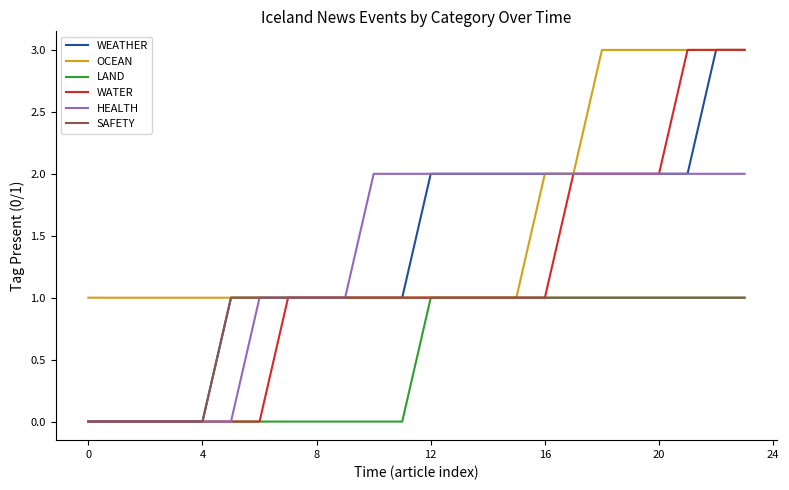

What is the greatest value displayed?

3